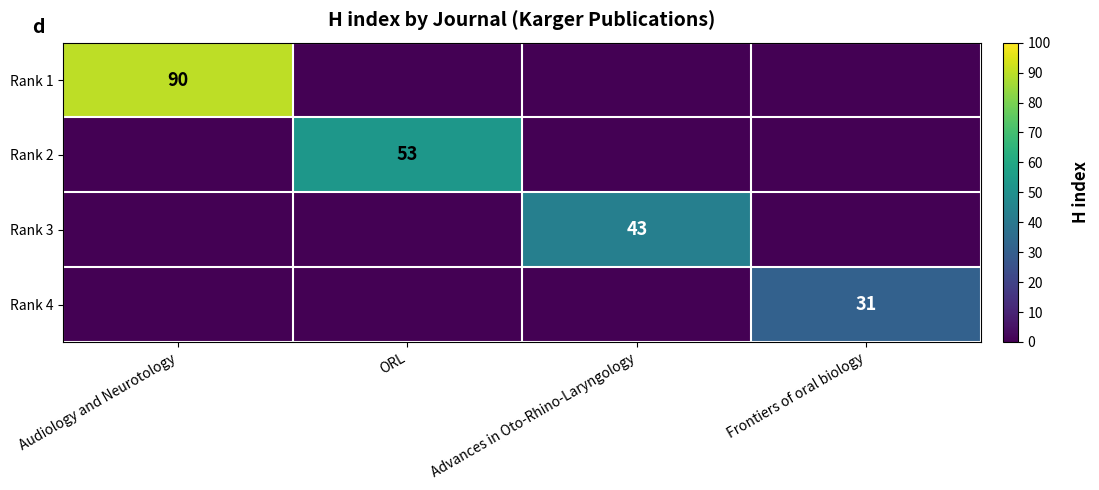

True or false: Rank 2 has a value of 79 at ORL.

False